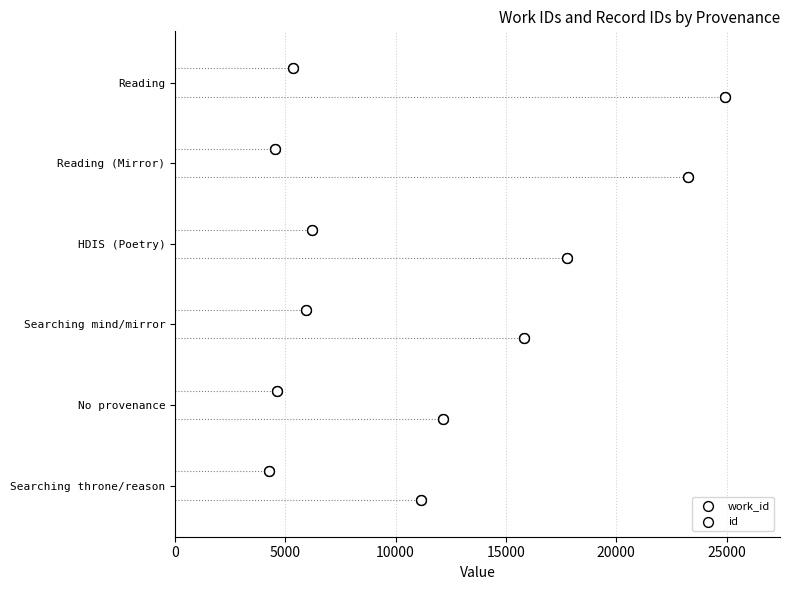

Which series has the widest spread of Y values?

work_id